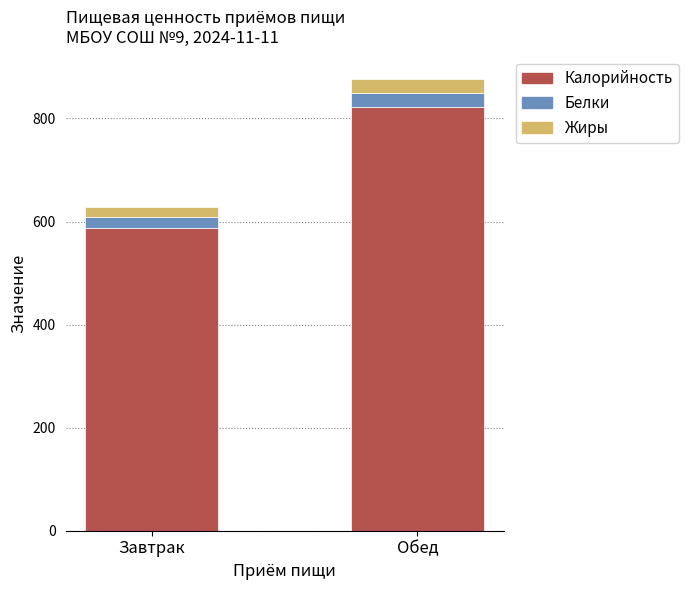

True or false: Калорийность has a value of 164.3 at Завтрак.

False